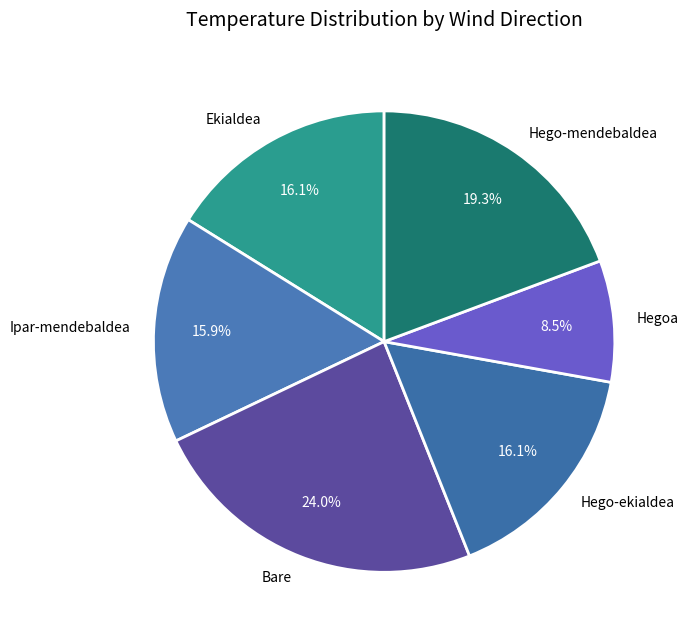

Is there any slice that represents more than half of the pie?

No